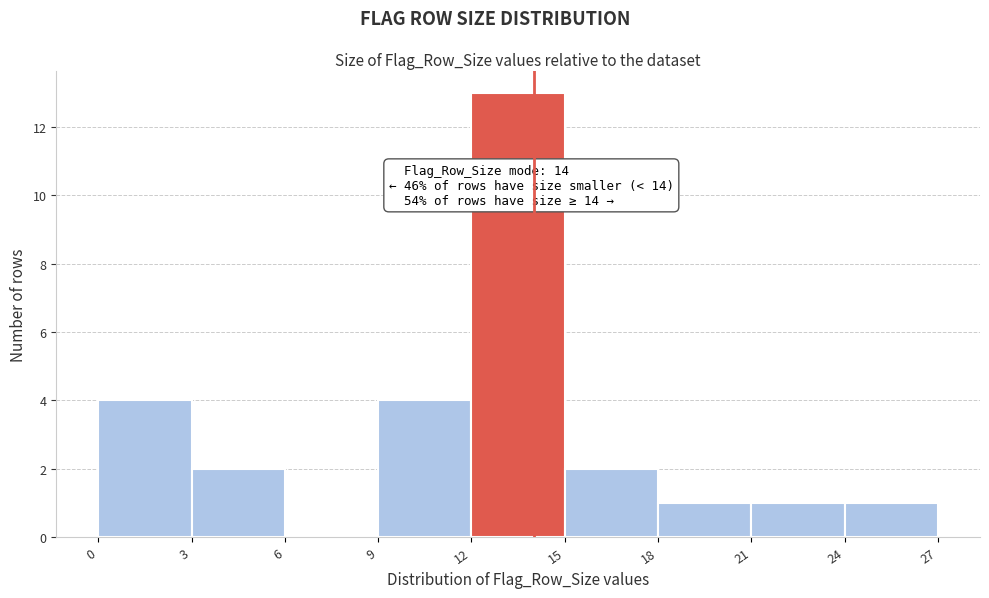

Which range on the x-axis has the tallest bar?

12 to 15